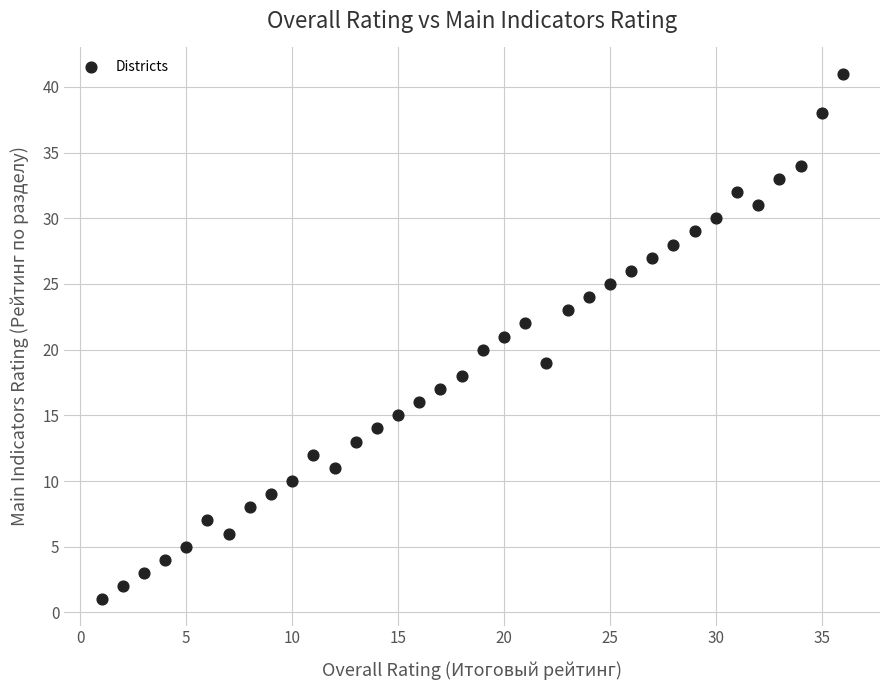

What is the range of Y values (max minus min)?

40